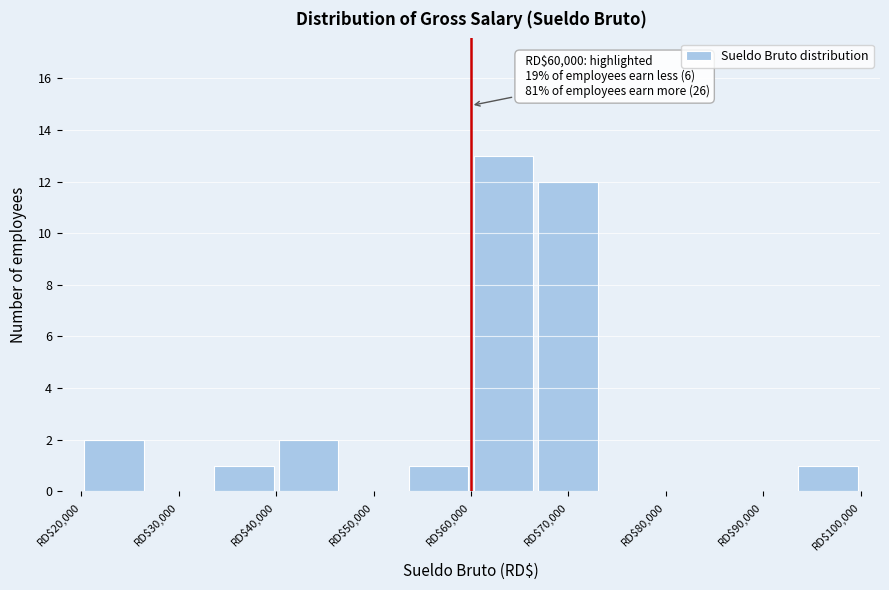

Over which range of the x-axis is the bar tallest?

60000 to 67000